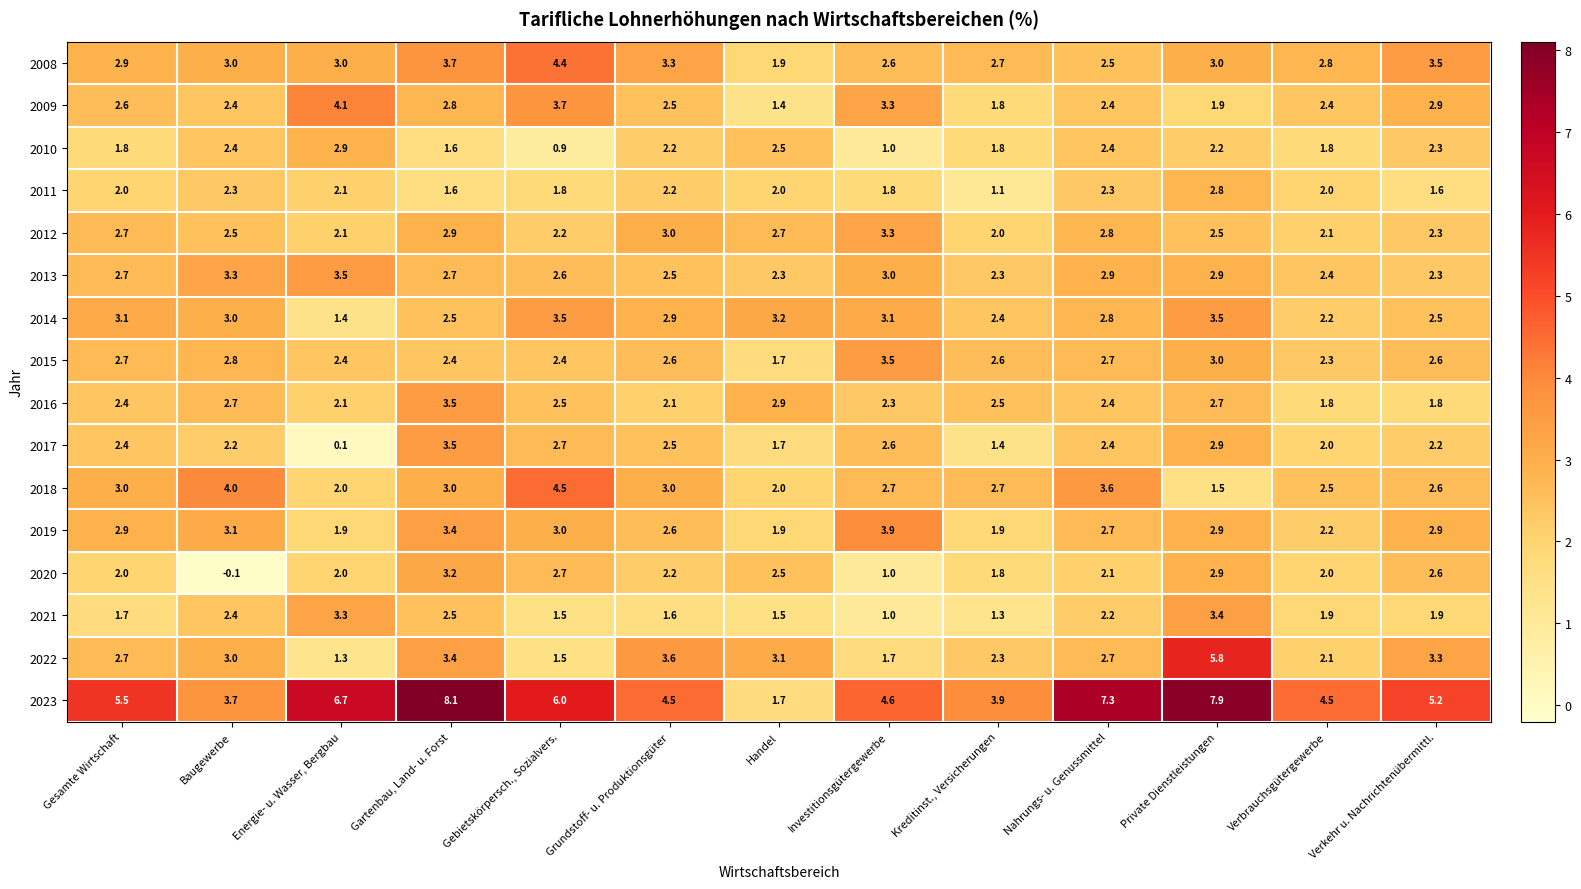

Where does the 2009 series first go above 2?

Gesamte Wirtschaft